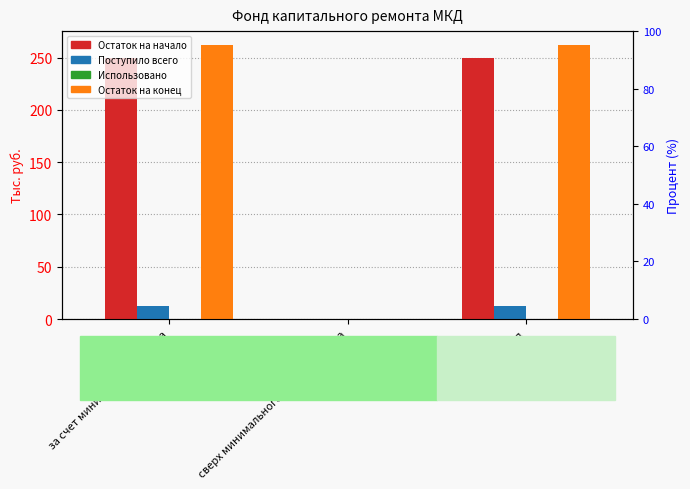

Reading right to left, what are all the values shown in this chart?

Остаток на начало: Итого фонд=249.7	сверх минимального размера взноса=0.0	за счет минимального взноса=249.7
Поступило всего: Итого фонд=12.4	сверх минимального размера взноса=0.0	за счет минимального взноса=12.4
Использовано: Итого фонд=0.0	сверх минимального размера взноса=0.0	за счет минимального взноса=0.0
Остаток на конец: Итого фонд=262.2	сверх минимального размера взноса=0.0	за счет минимального взноса=262.2